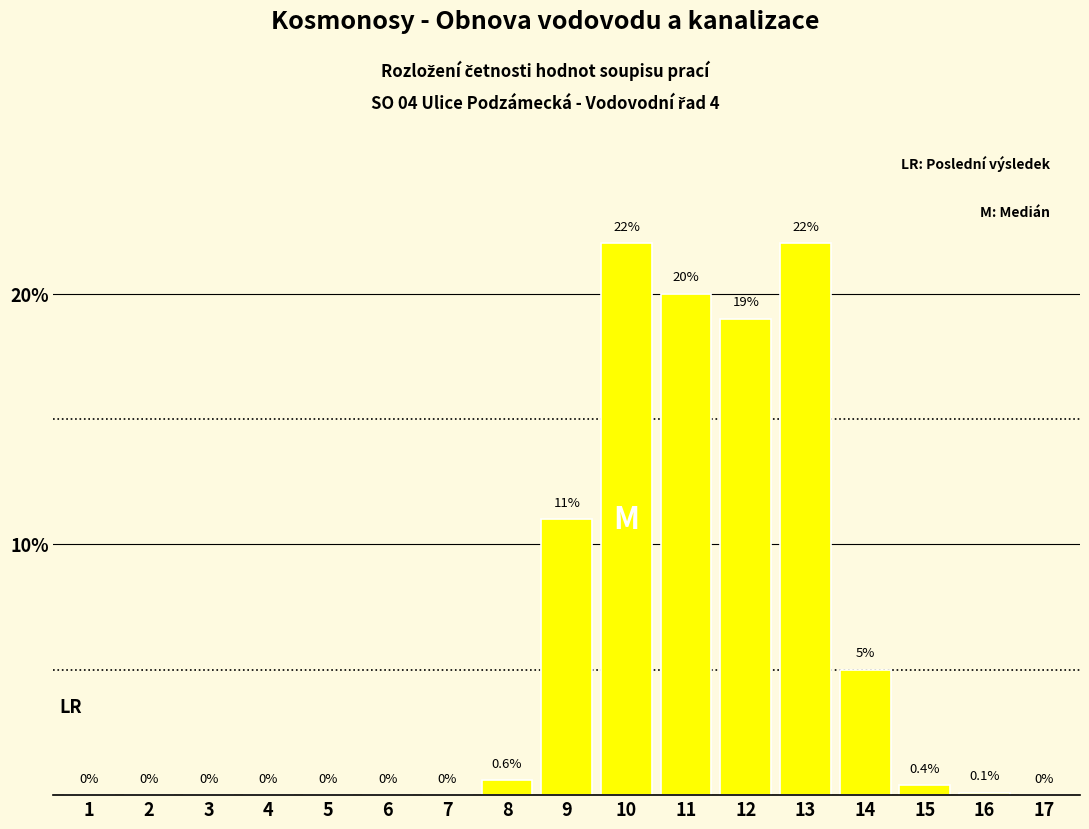

Reading left to right, extract all data points from this chart.

1=0.0	2=0.0	3=0.0	4=0.0	5=0.0	6=0.0	7=0.0	8=0.6	9=11.0	10=22.0	11=20.0	12=19.0	13=22.0	14=5.0	15=0.4	16=0.1	17=0.0